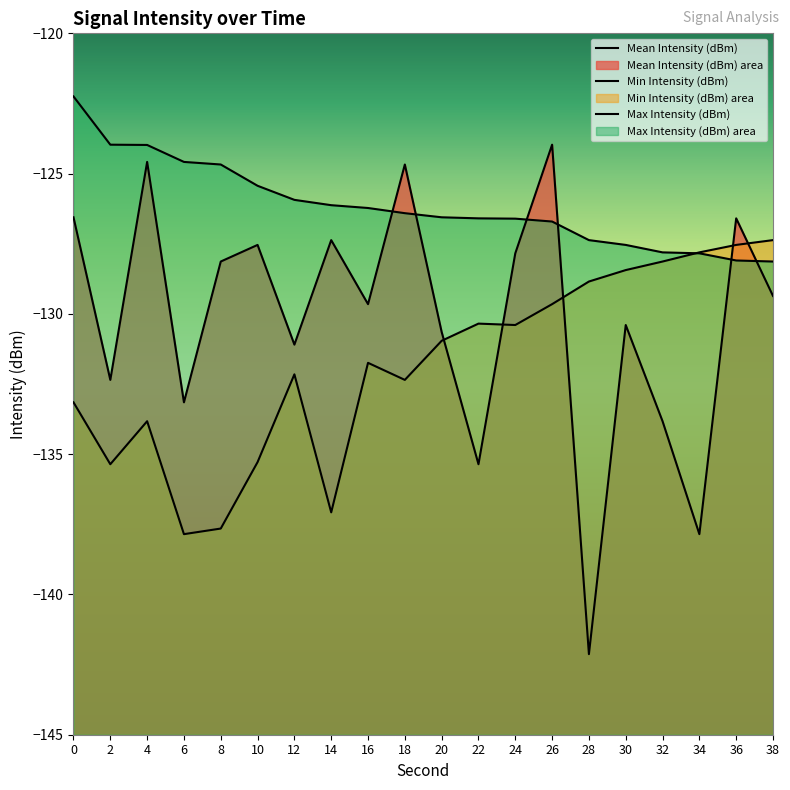

Reading right to left, list all the values displayed in this chart.

Mean Intensity (dBm): -129.4	-126.6	-137.9	-133.8	-130.4	-142.1	-124.0	-127.8	-135.4	-130.6	-124.7	-129.7	-127.4	-131.1	-127.5	-128.1	-133.2	-124.6	-132.4	-126.6
Min Intensity (dBm): -127.4	-127.5	-127.8	-128.1	-128.4	-128.8	-129.7	-130.4	-130.3	-131.0	-132.4	-131.7	-137.1	-132.2	-135.3	-137.7	-137.9	-133.8	-135.4	-133.2
Max Intensity (dBm): -128.1	-128.1	-127.8	-127.8	-127.5	-127.4	-126.7	-126.6	-126.6	-126.6	-126.4	-126.2	-126.1	-125.9	-125.4	-124.7	-124.6	-124.0	-124.0	-122.2